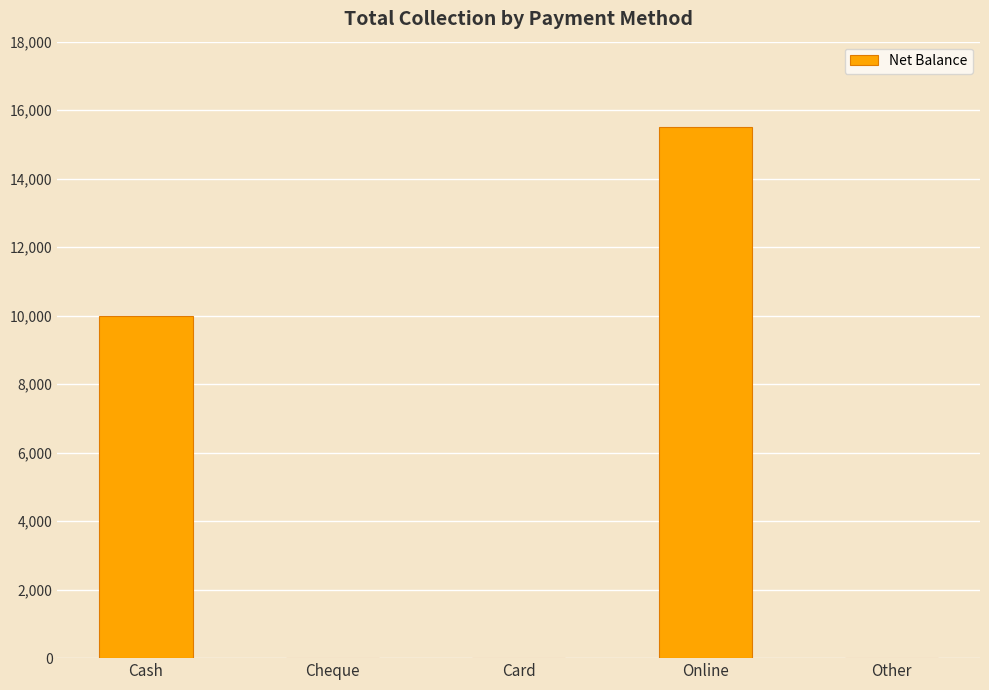

The chart shows a value of 15500 at Online. True or false?

True